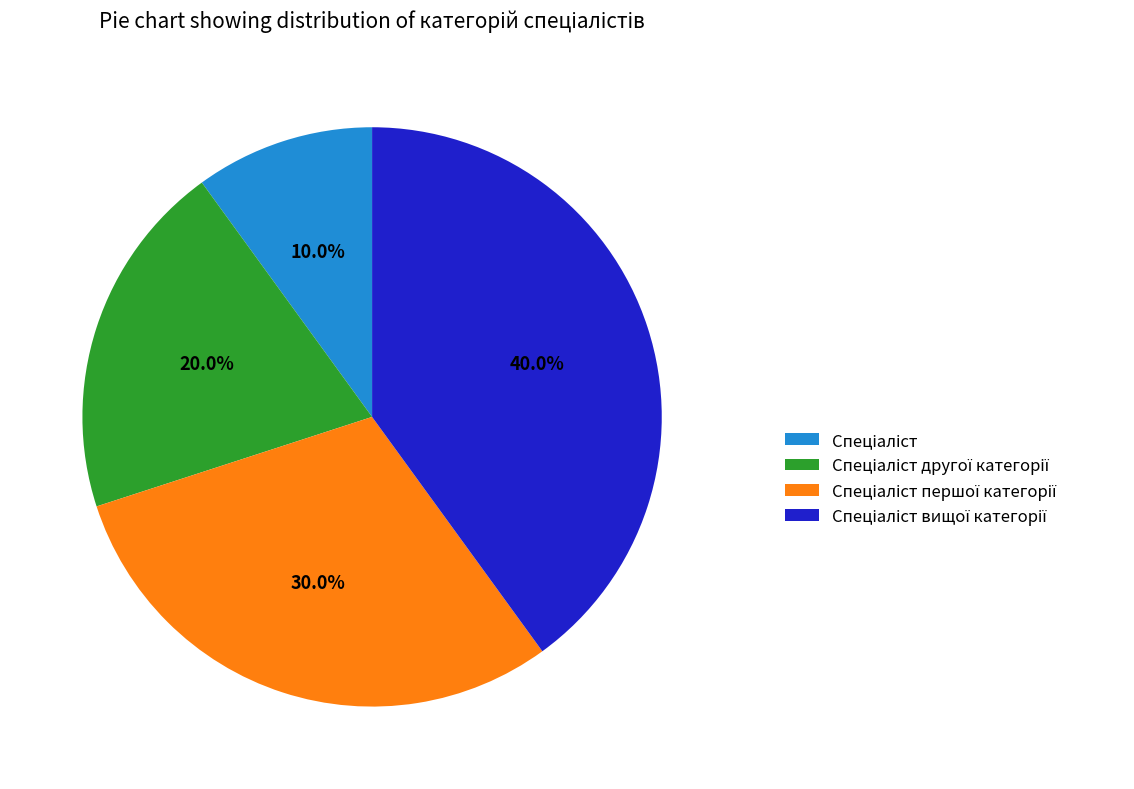

Is there a majority slice in this chart?

No